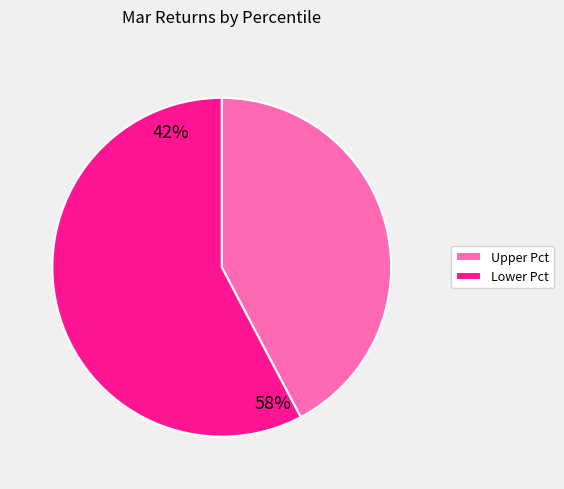

True or false: Lower Pct accounts for 58% of the total.

True